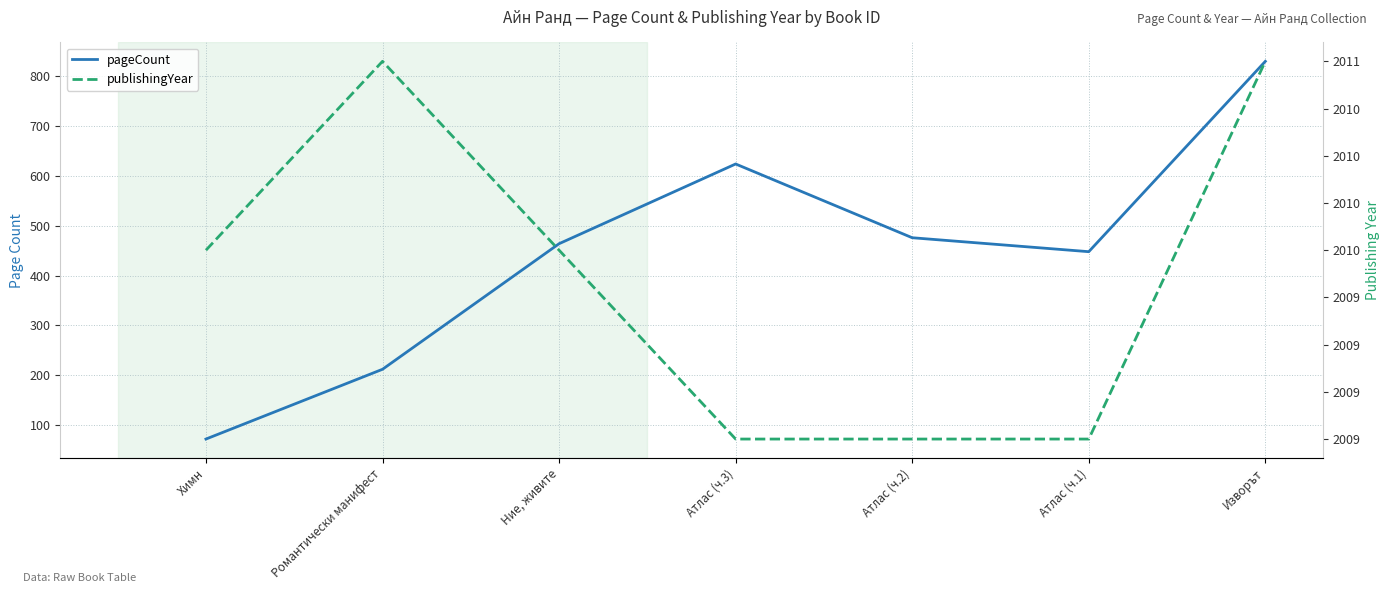

True or false: publishingYear and pageCount intersect in this chart.

False